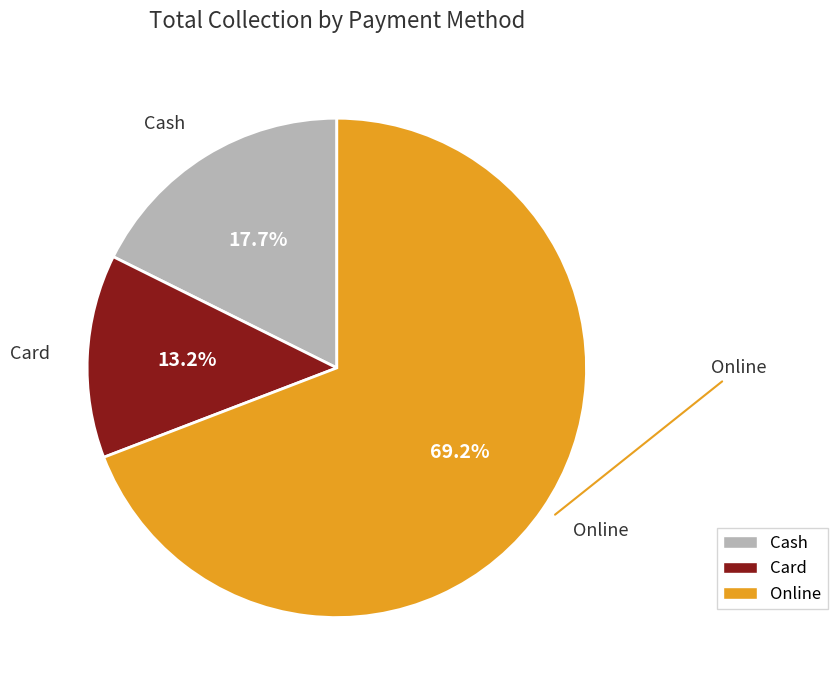

To the nearest percent, what percentage of the pie is Card?

13%